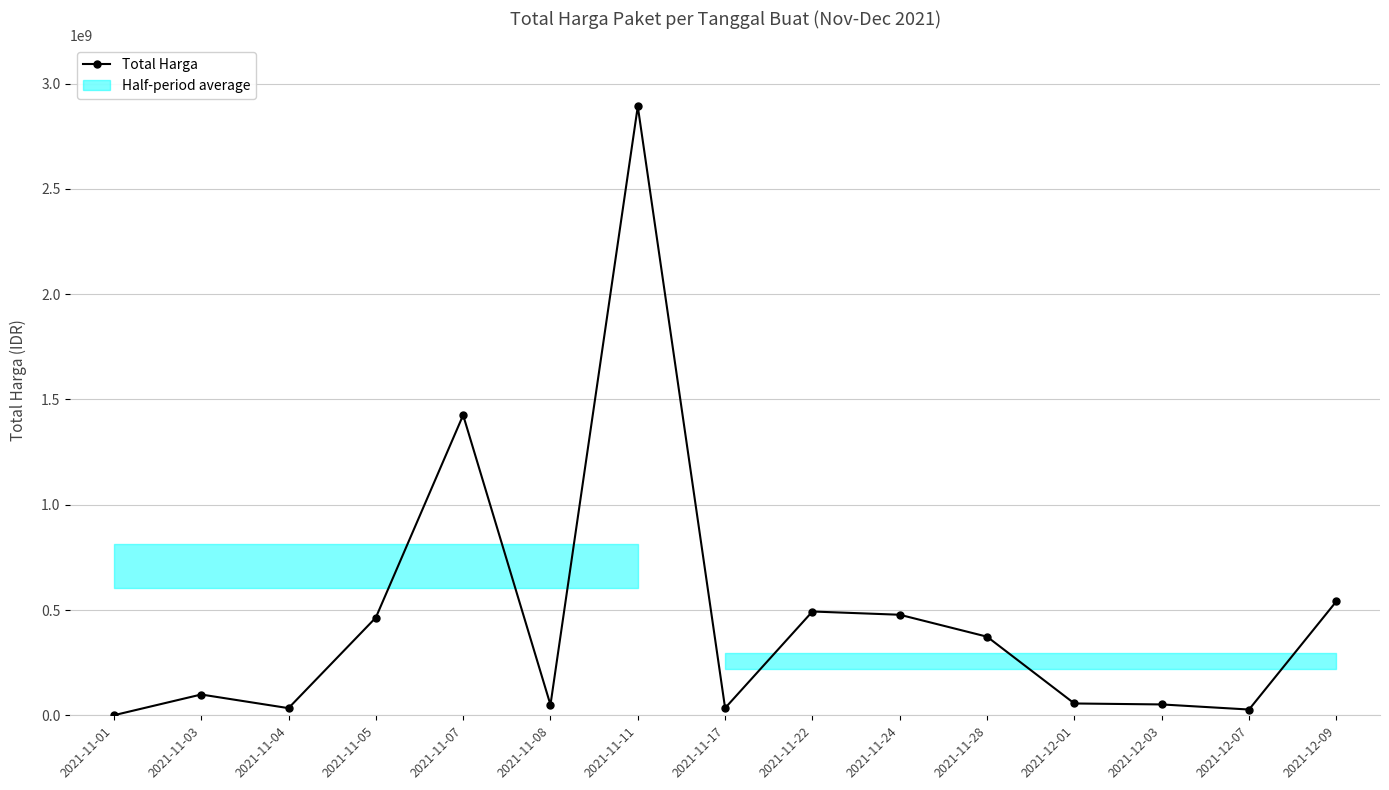

Reading left to right, extract all data points from this chart.

2021-11-01=333600	2021-11-03=98772570	2021-11-04=34000000	2021-11-05=464002100	2021-11-07=1425867900	2021-11-08=49730040	2021-11-11=2892122000	2021-11-17=34292000	2021-11-22=493000000	2021-11-24=477600000	2021-11-28=373404000	2021-12-01=56152800	2021-12-03=51601000	2021-12-07=27412000	2021-12-09=541071000